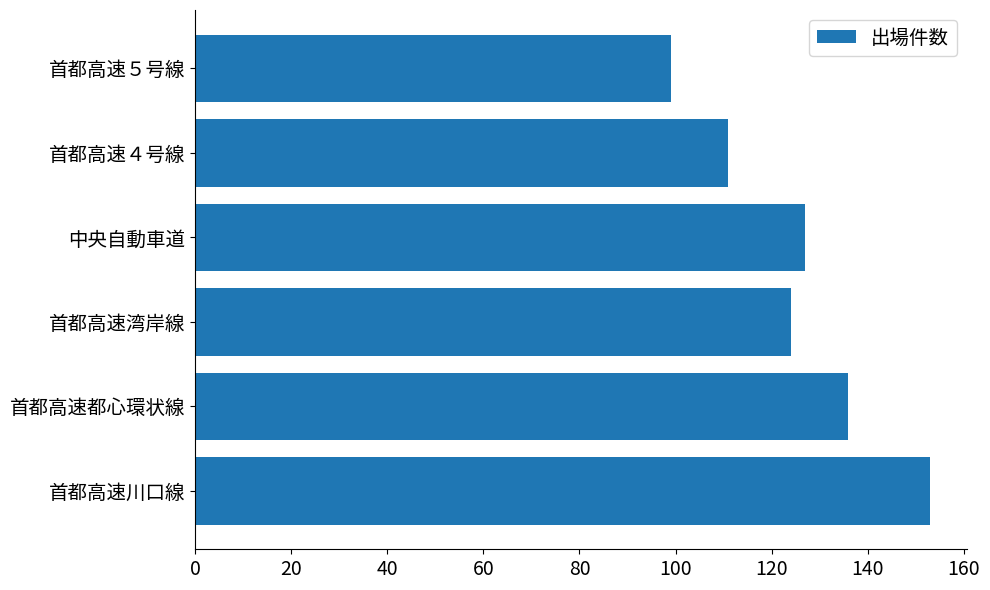

Read the value at 首都高速川口線.

153